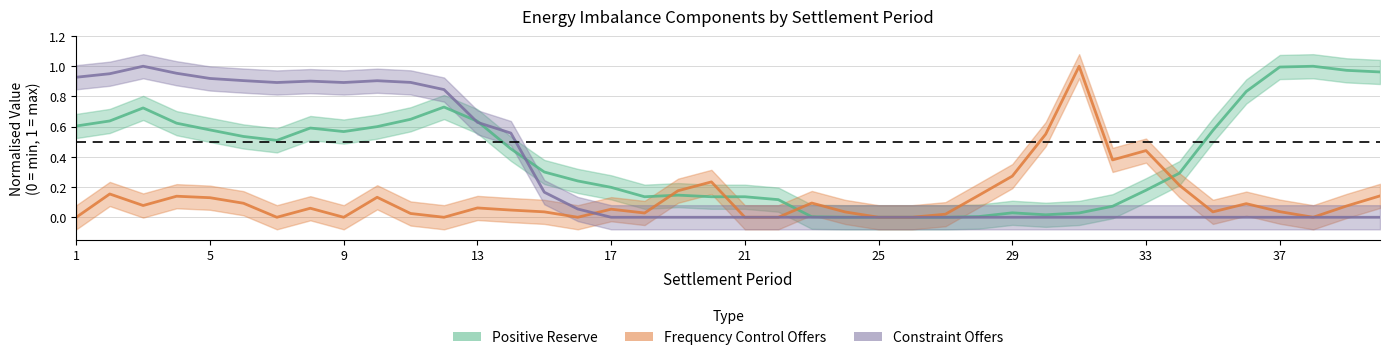

At how many categories does at least one series exceed 0?

38